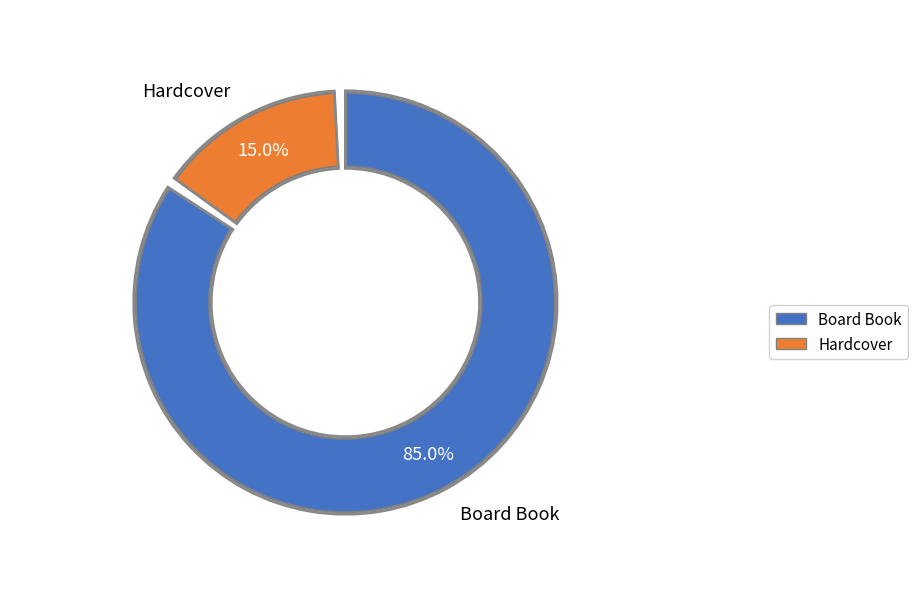

How many segments does this pie chart have?

2